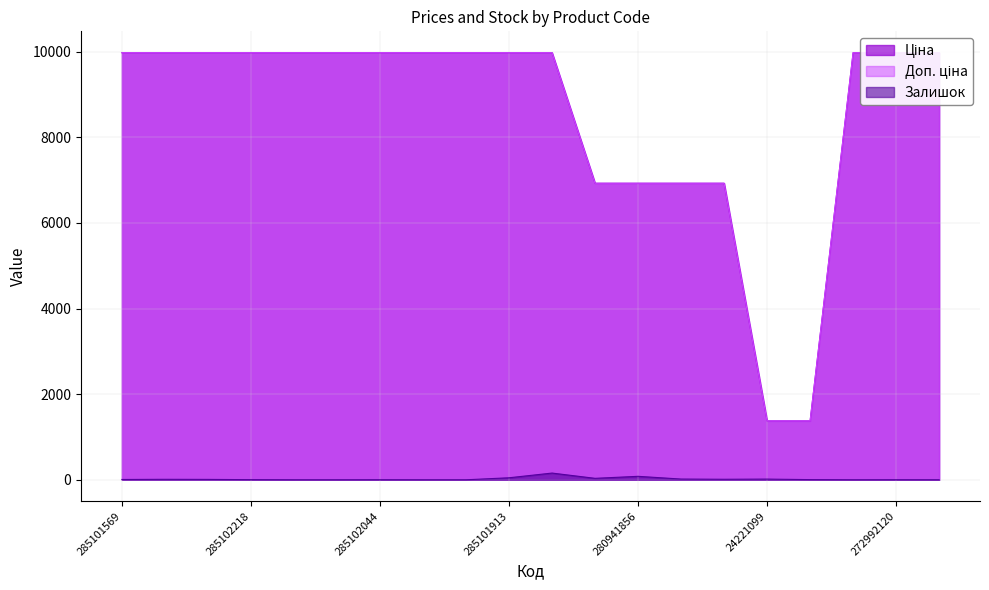

True or false: Залишок and Доп. ціна intersect in this chart.

False